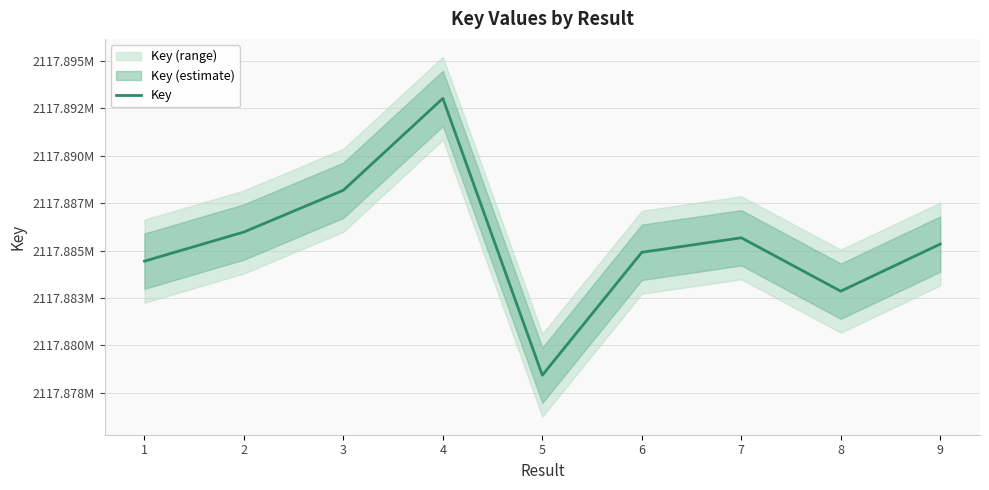

Does the chart have visible grid lines?

Yes